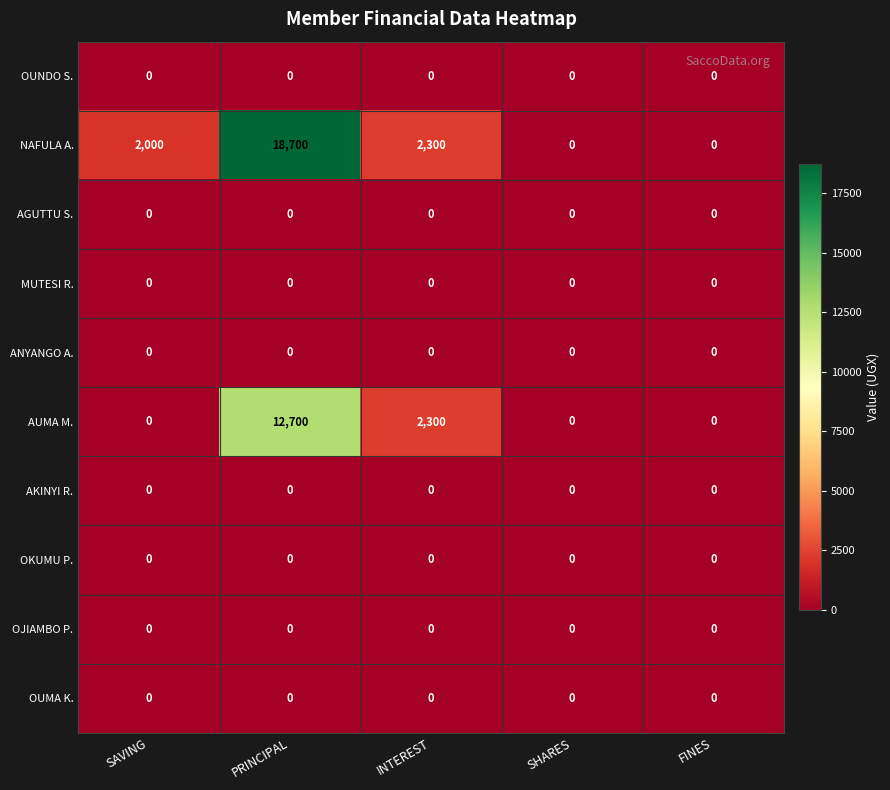

Which series has the widest spread of values?

NAFULA A.